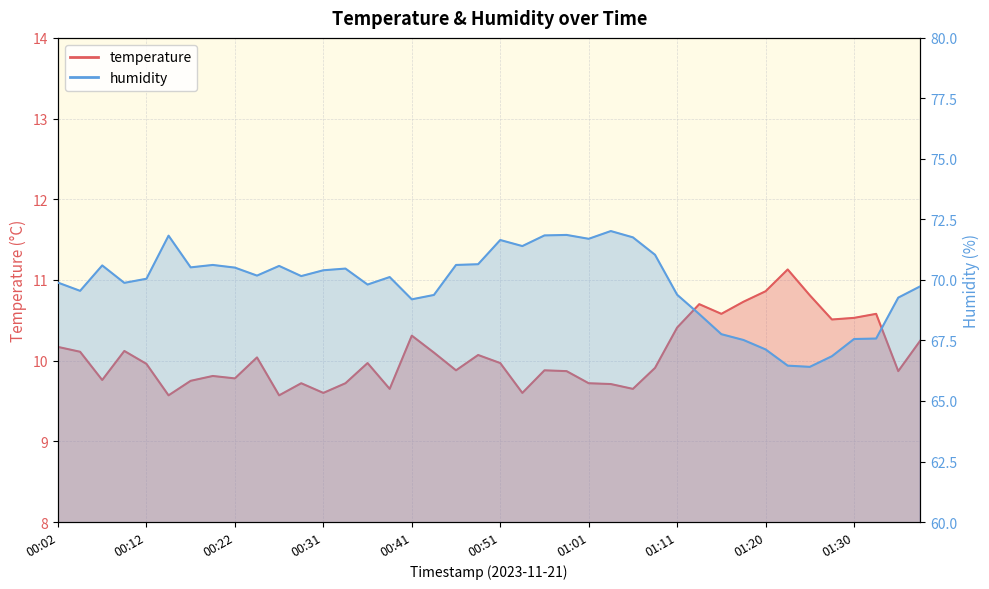

How many interior local peaks does the temperature series have?

11